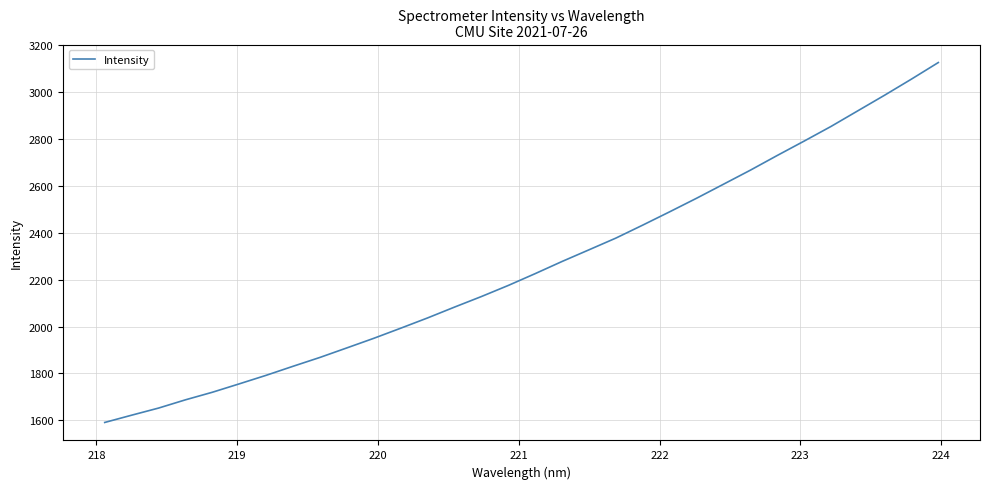

What is the difference between the maximum and minimum values?

1534.7